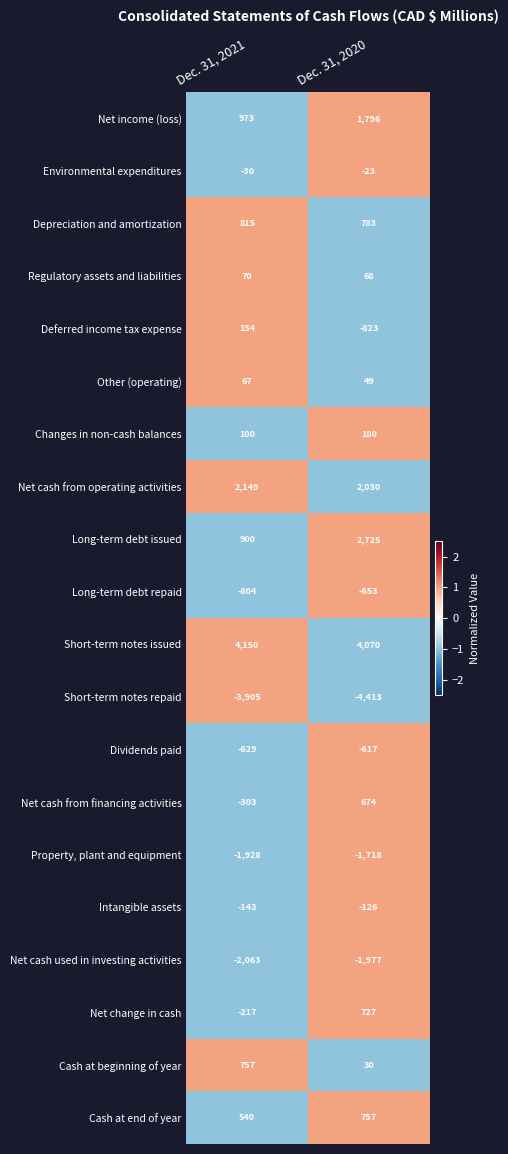

What is the greatest value displayed?

4150